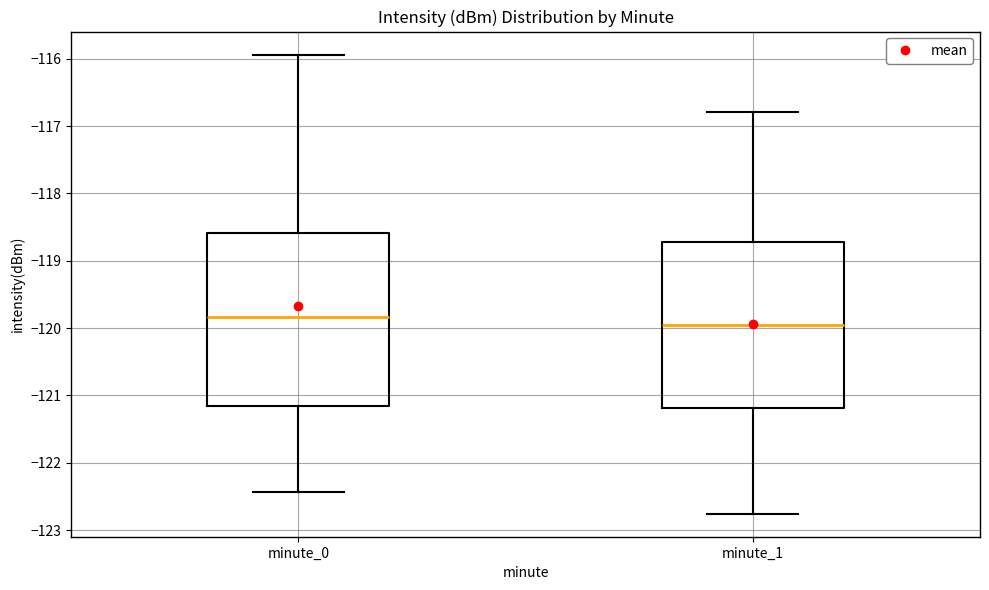

Reading left to right, transcribe this box plot: for each box, give where its median line is, the range the box spans, and where its two whiskers end, as read against the y-axis. The values are not printed on the chart, so give them approximately, as read against the axis.

minute_0: median -119.8, box -121.2 to -118.6, whiskers -122.4 to -115.9
minute_1: median -120.0, box -121.2 to -118.7, whiskers -122.8 to -116.8